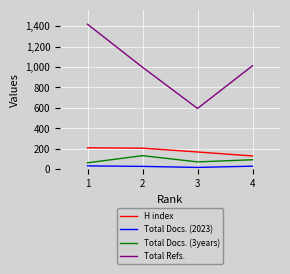

What is the difference between the maximum and minimum values in the Total Docs. (2023) series?

15